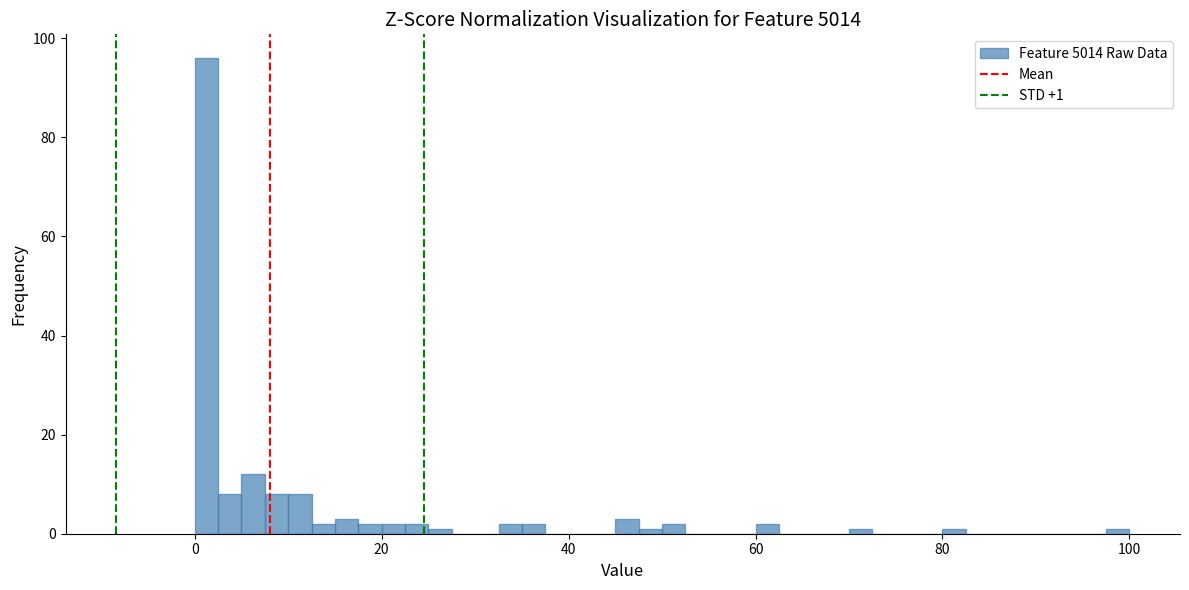

Around what value on the x-axis is the tallest bar? Give the approximate position of its centre, as read against the axis.

2